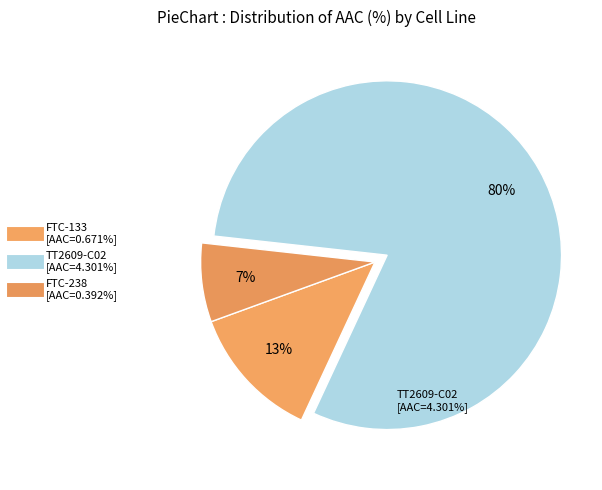

How many segments does this pie chart have?

3